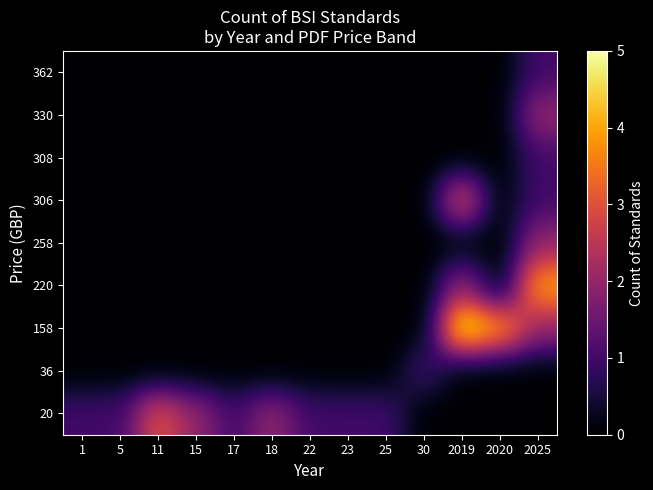

What is the total value across all series at 25?

1